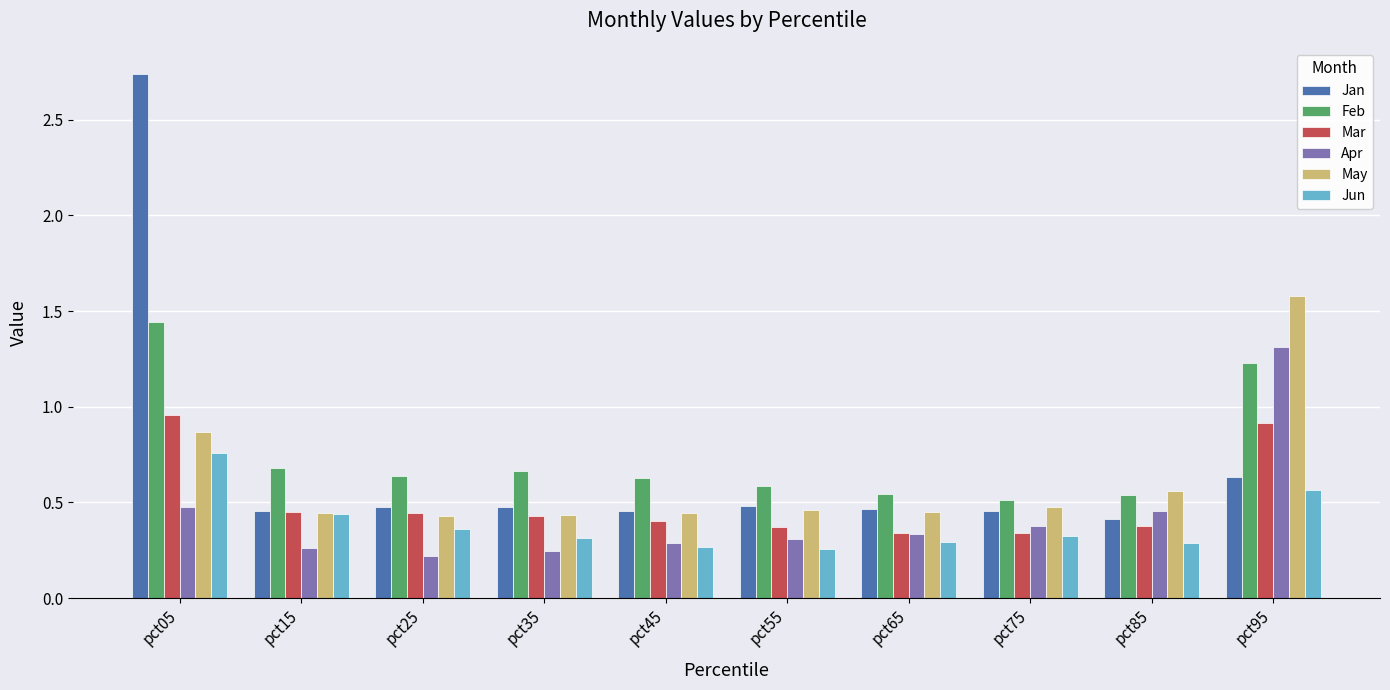

At how many categories does at least one series exceed 0?

10